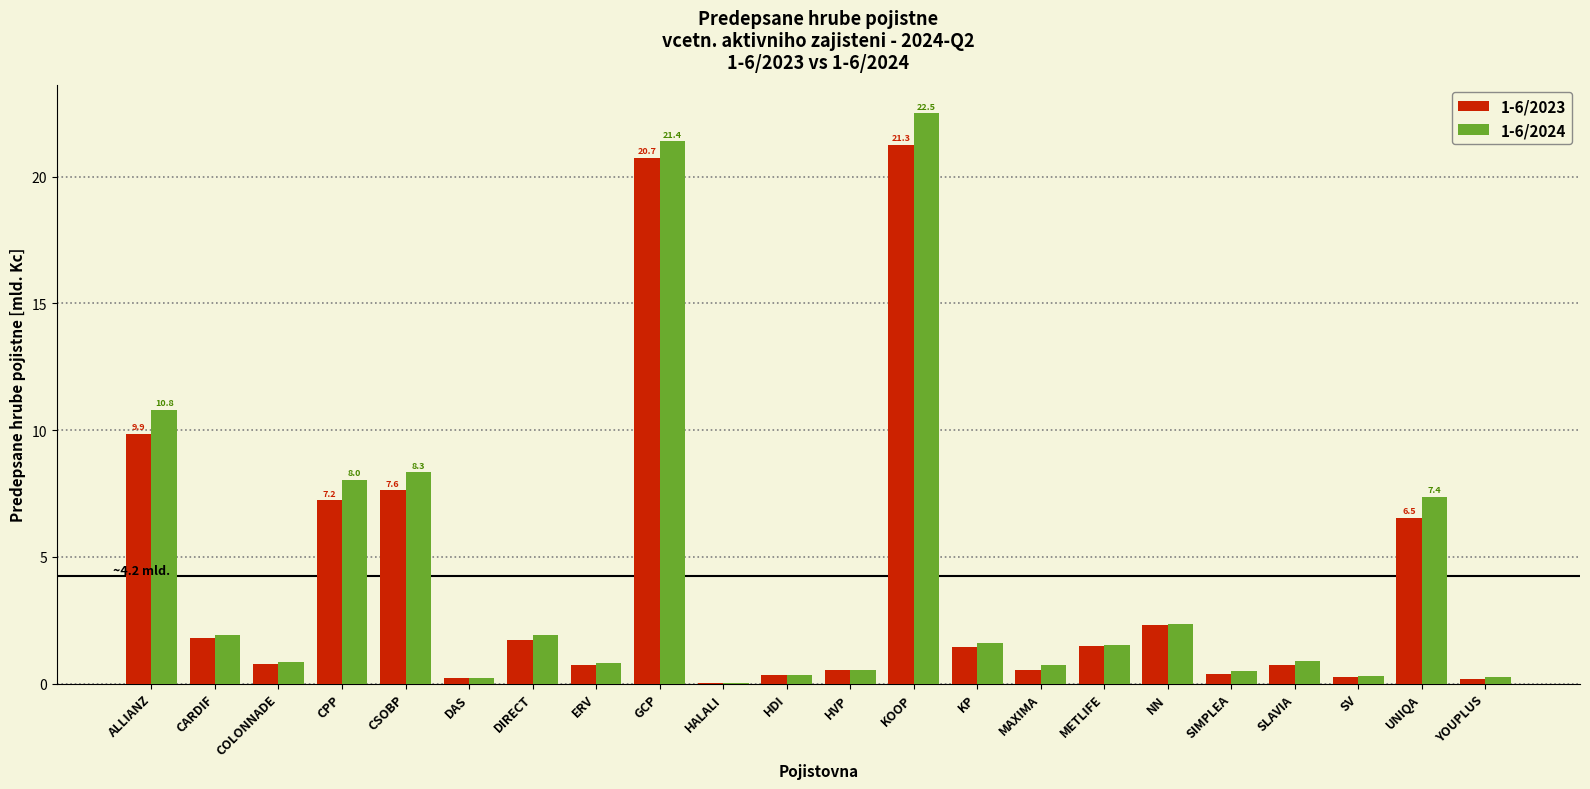

Is the value of 1-6/2024 at COLONNADE greater than the value of 1-6/2023 at KP?

No